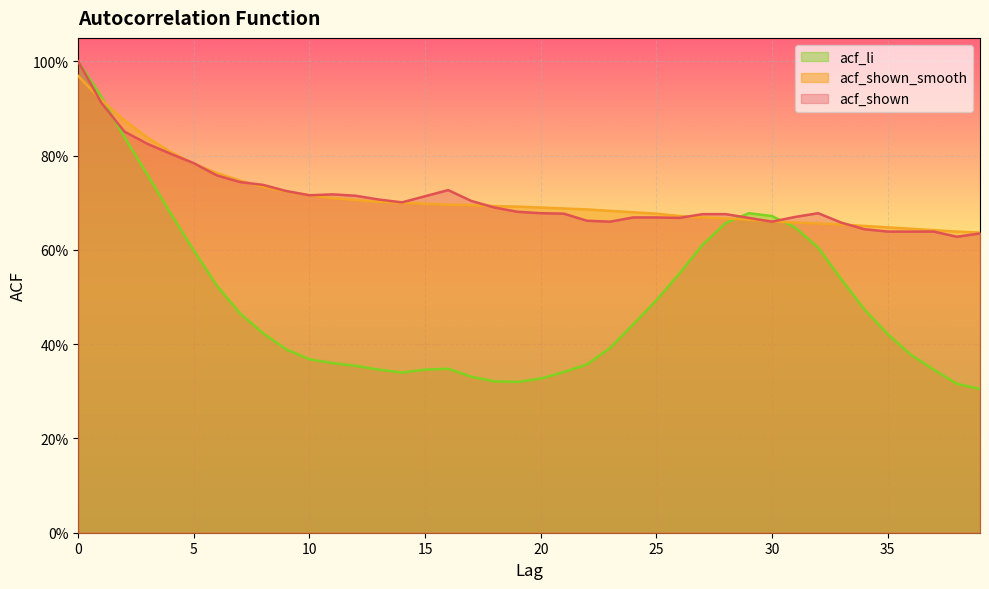

The value of acf_shown at 15 is 0.7. True or false?

True